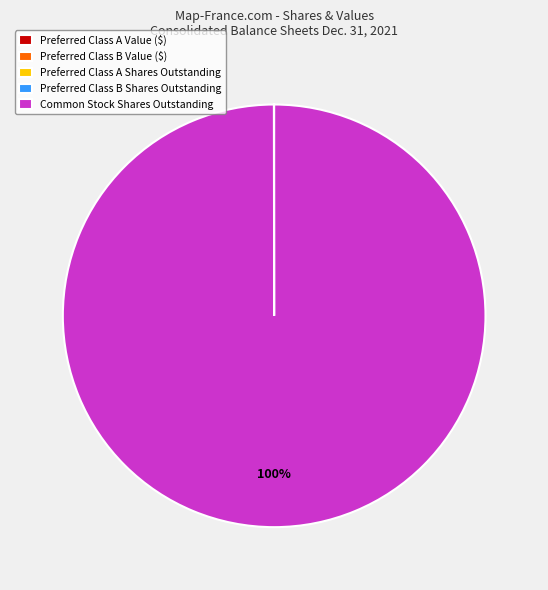

Which category has the biggest portion of the pie?

Common Stock Shares Outstanding